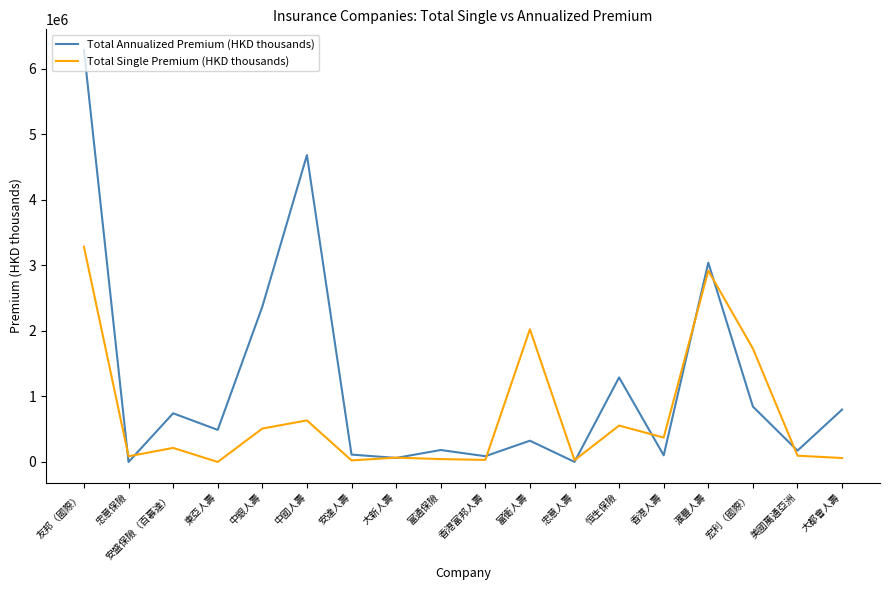

What is the difference between the maximum and second lowest values in the Total Annualized Premium (HKD thousands) series?

6282655